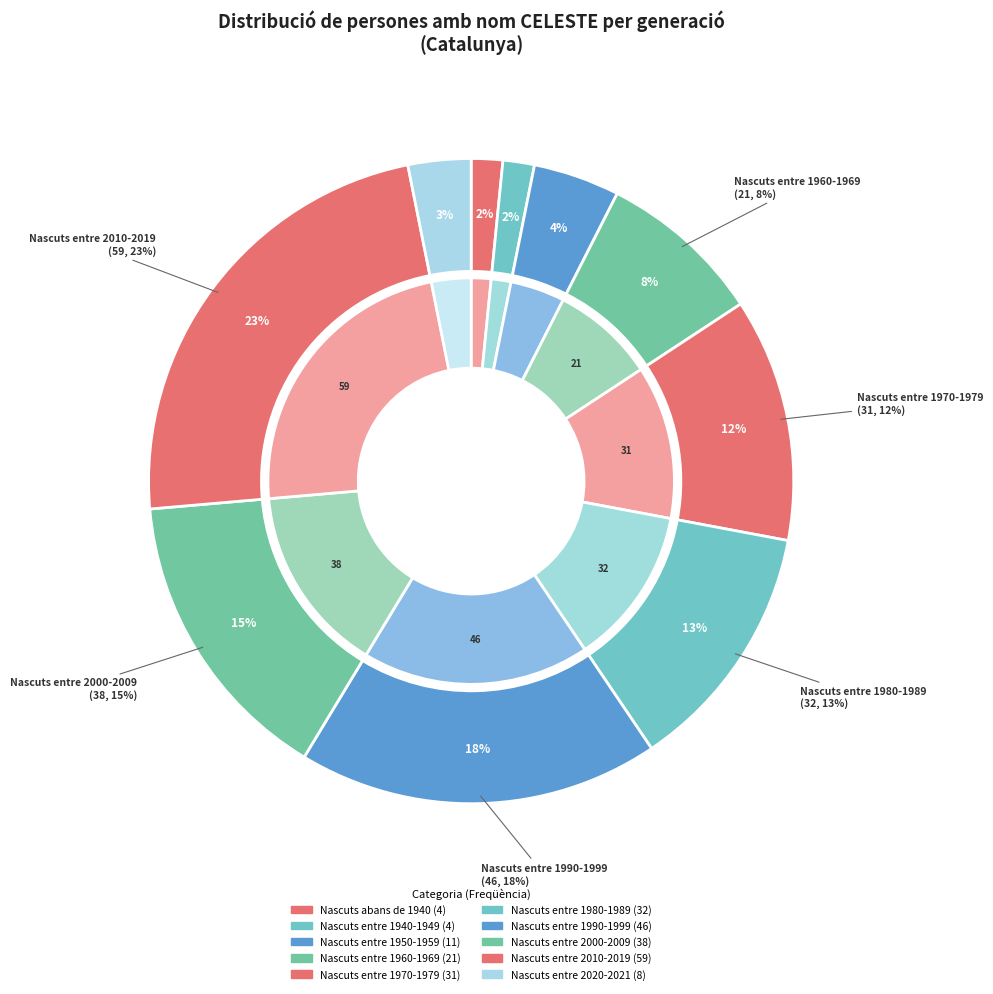

Approximately how many times larger is the value at Nascuts entre 1970-1979 compared to Nascuts entre 2000-2009?

0.8